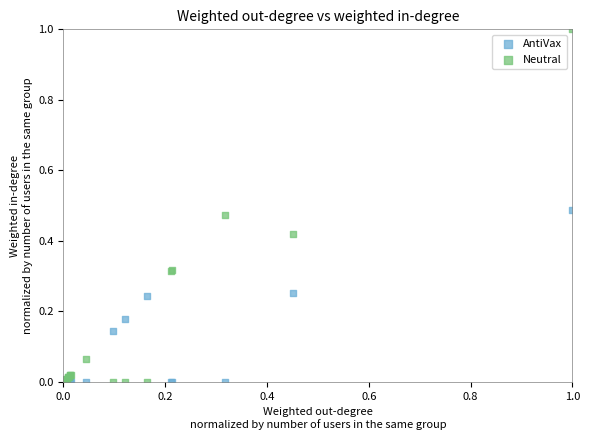

What are all the series names shown in the legend?

AntiVax, Neutral